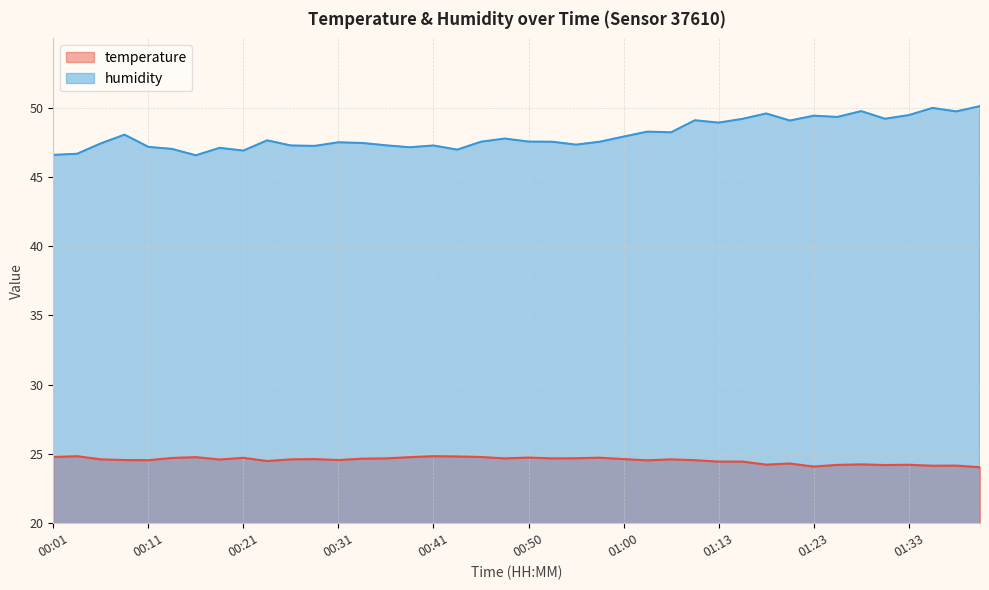

Between 00:46 and 01:28, which series saw the biggest shift?

humidity